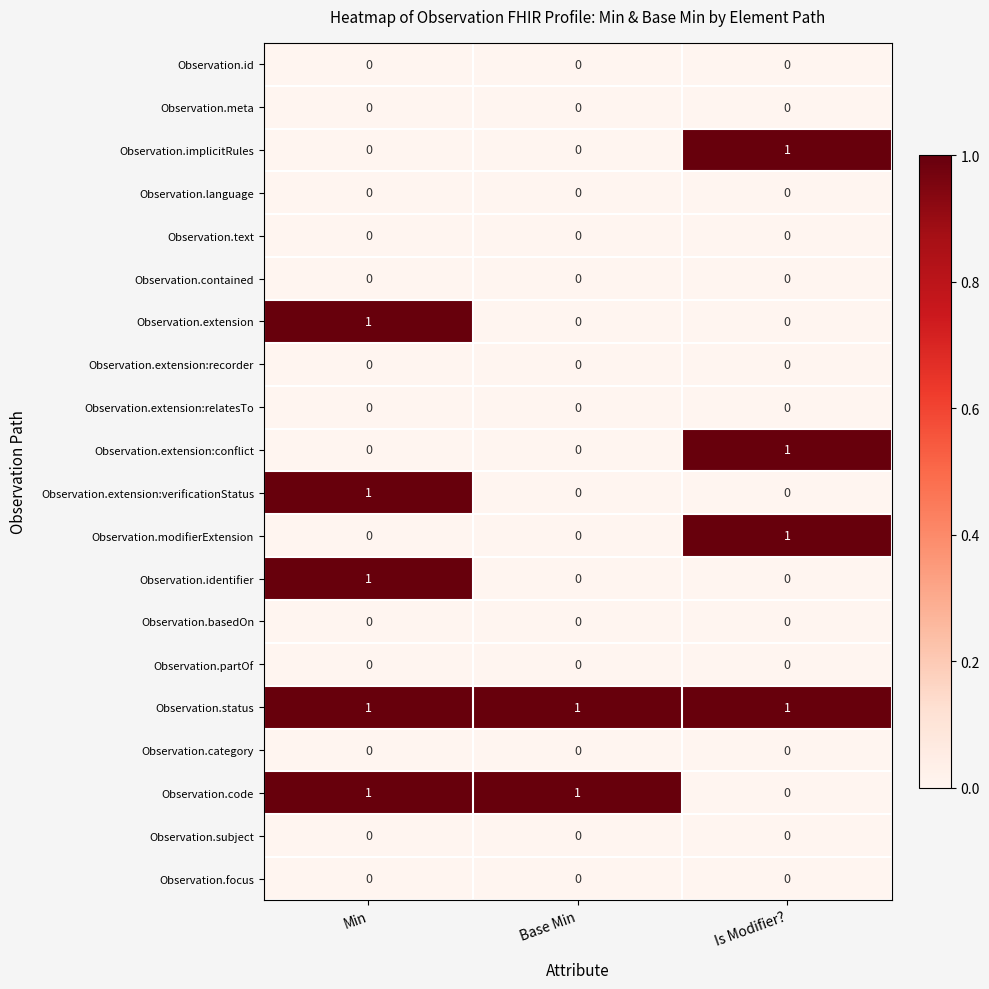

The Observation.meta series shows 0 at Is Modifier?. True or false?

True